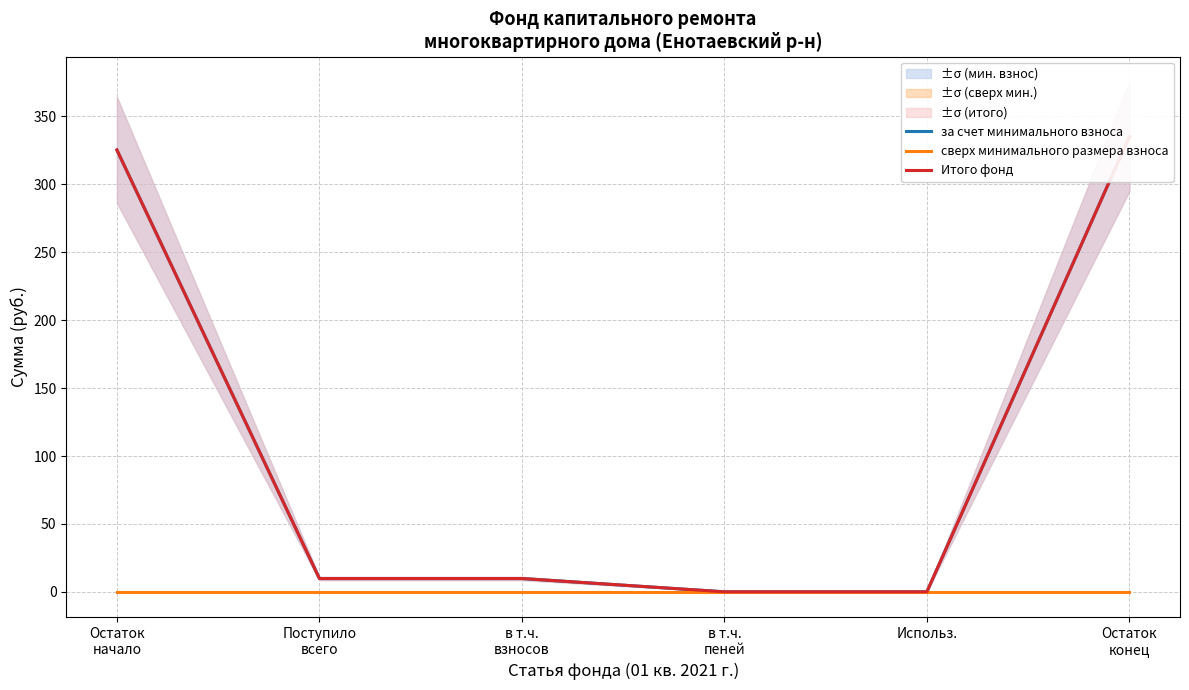

Which series has the largest range (max minus min)?

за счет минимального взноса